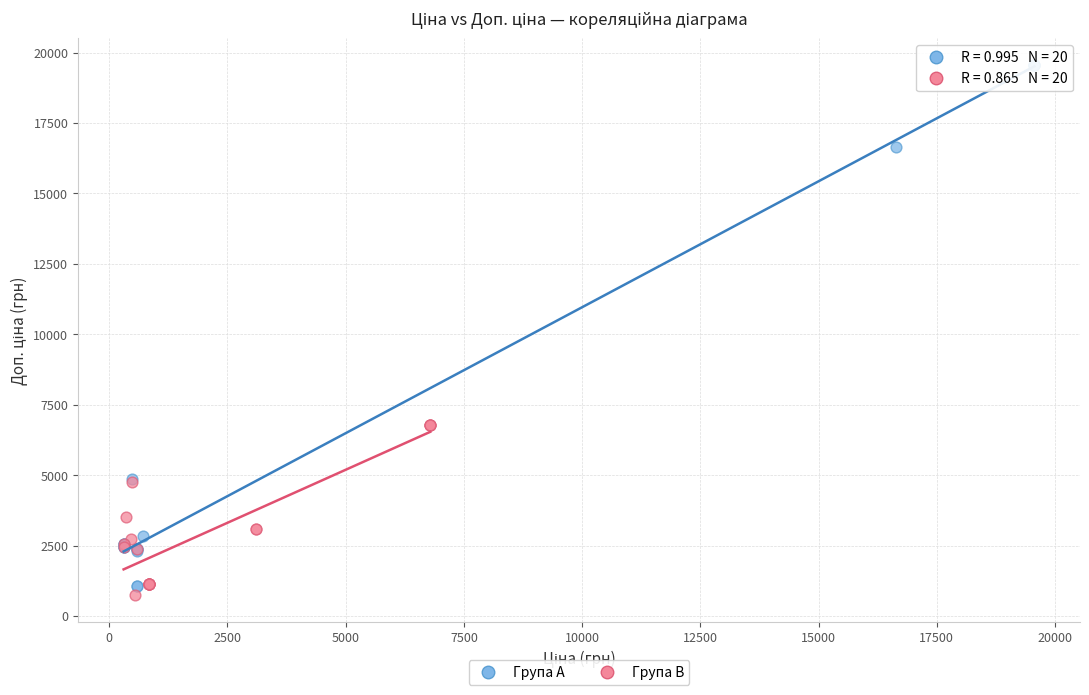

Which series contains the highest Y value?

Група A